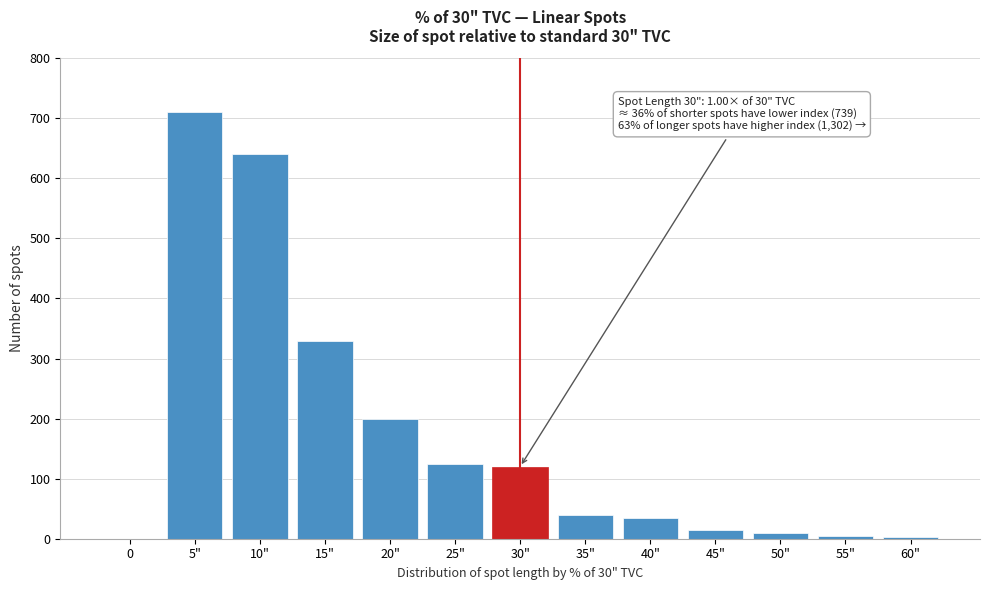

What is the sum of all values?

2233